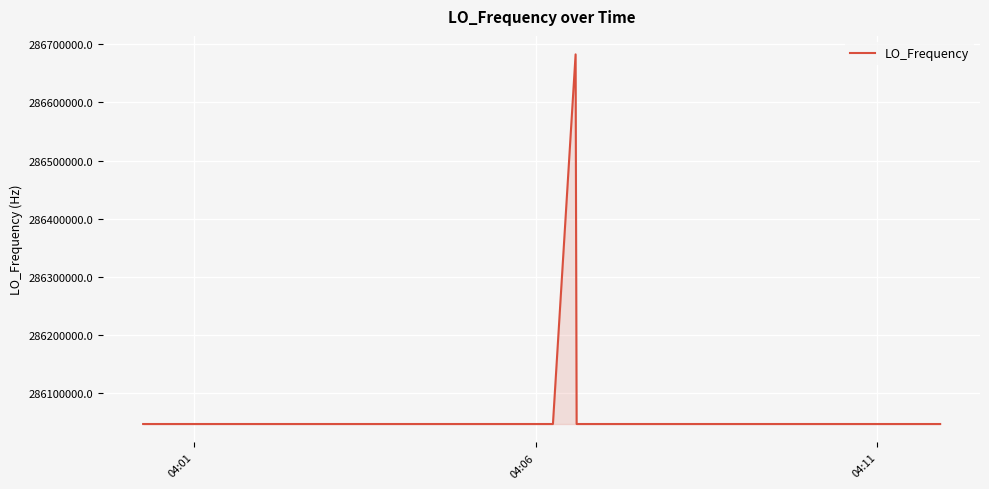

What is the sum of all values?

11442515711.5